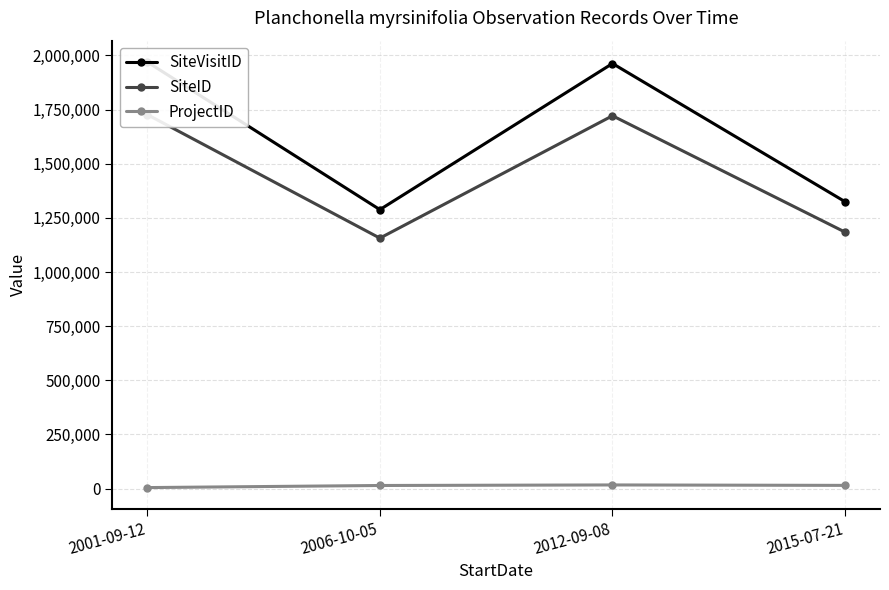

At which label does SiteID first exceed 1721285?

2001-09-12